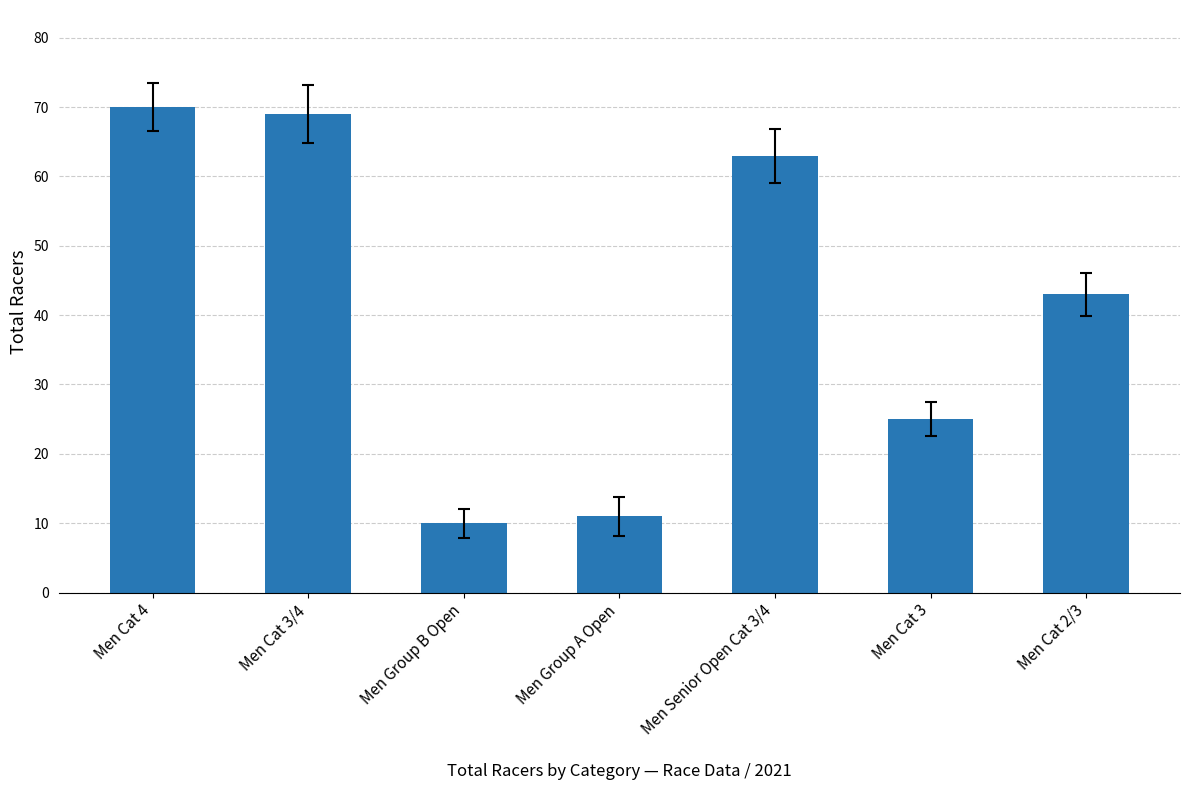

What is the label of the 1st bar from the right?

Men Cat 2/3